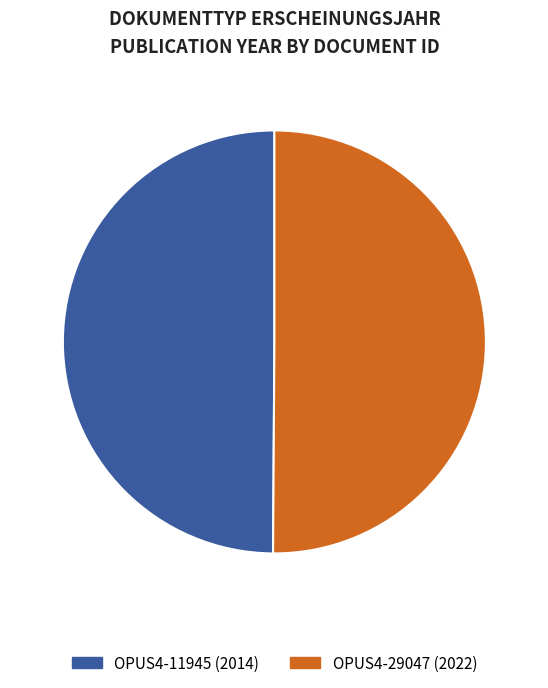

Is it true that OPUS4-11945 is 59% of the pie?

False